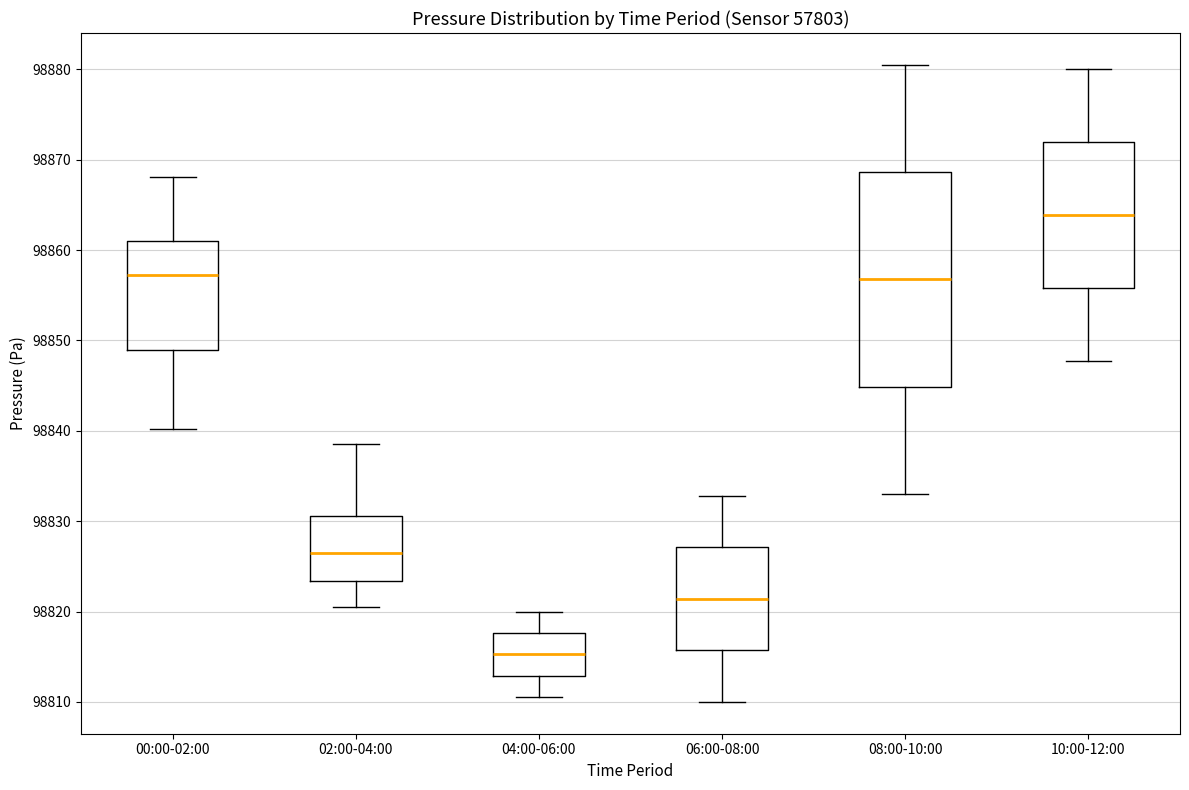

Where does the lower whisker of the box for 10:00-12:00 end on the y-axis? The values are not printed on the chart, so give them approximately, as read against the axis.

98848